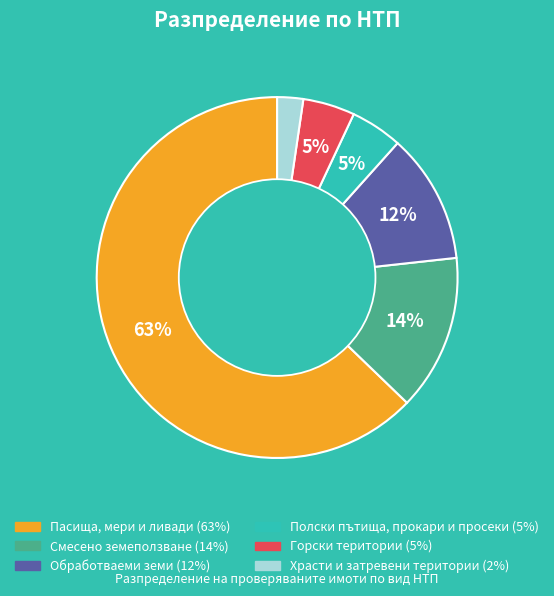

To the nearest percent, what percentage of the pie is Полски пътища, прокари и просеки?

5%